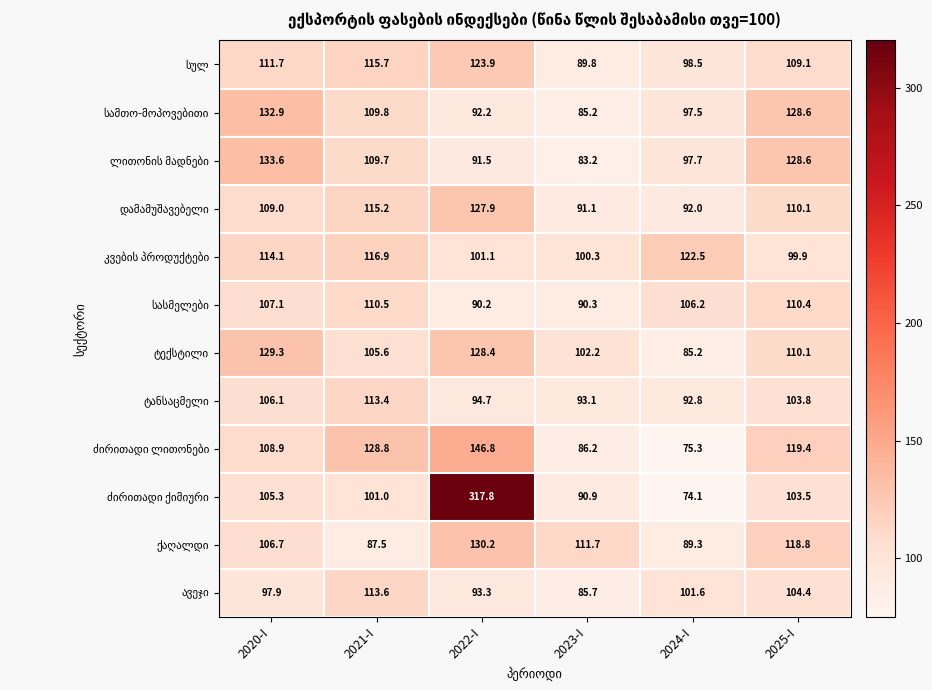

Which category has the lowest value across all series?

2024-I